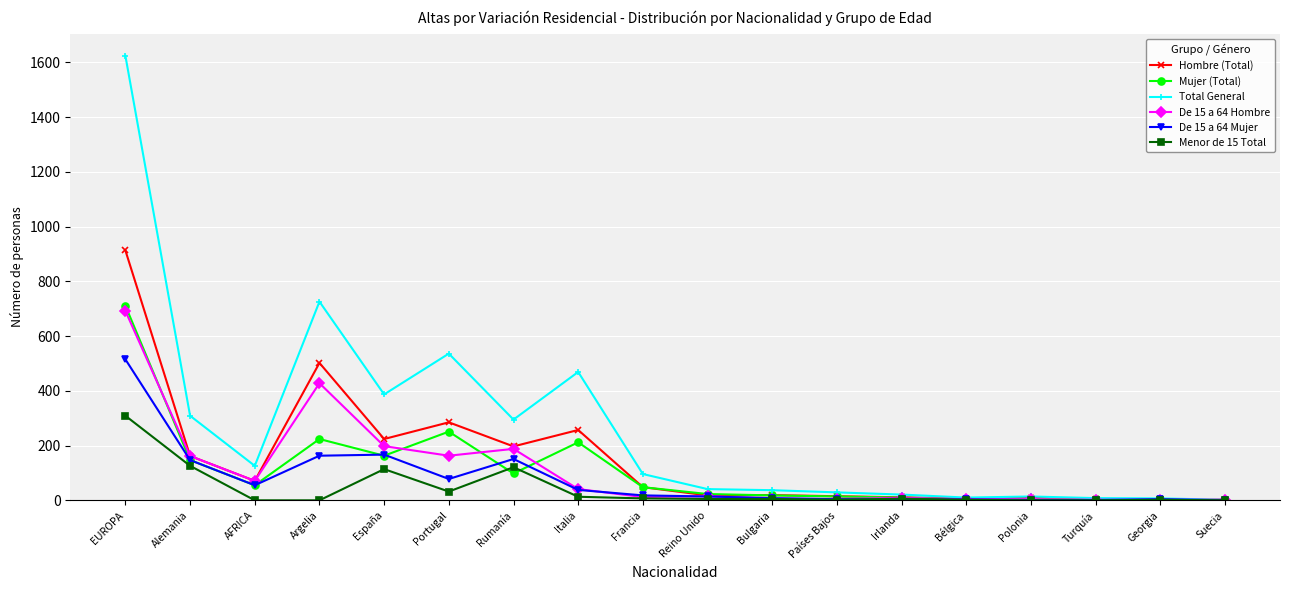

What is the label of the 10th point from the right?

Francia